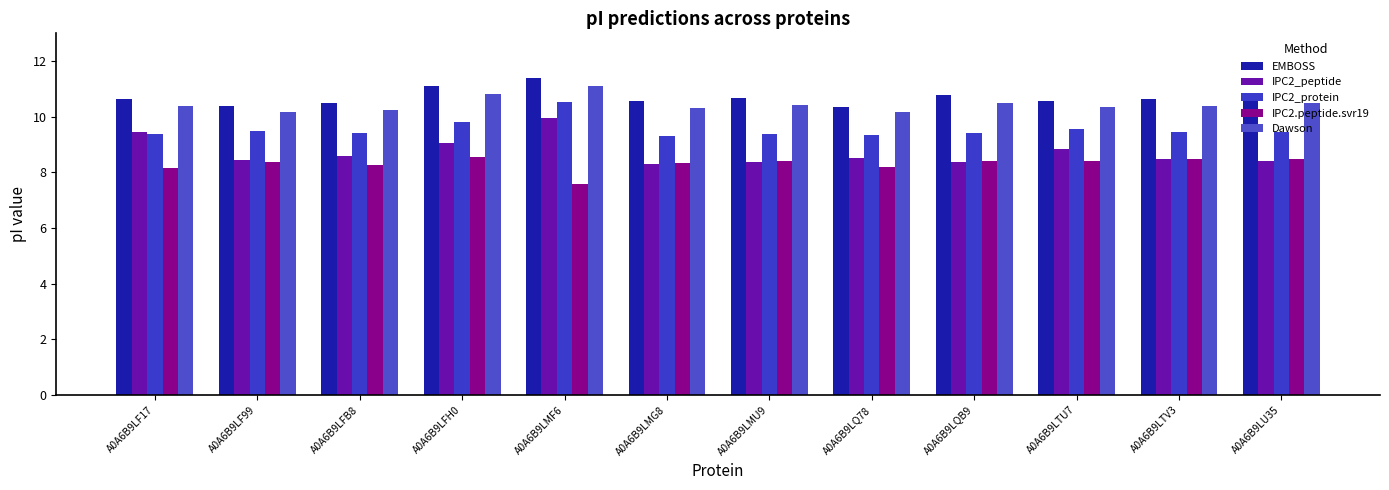

Which series has the largest range (max minus min)?

IPC2_peptide